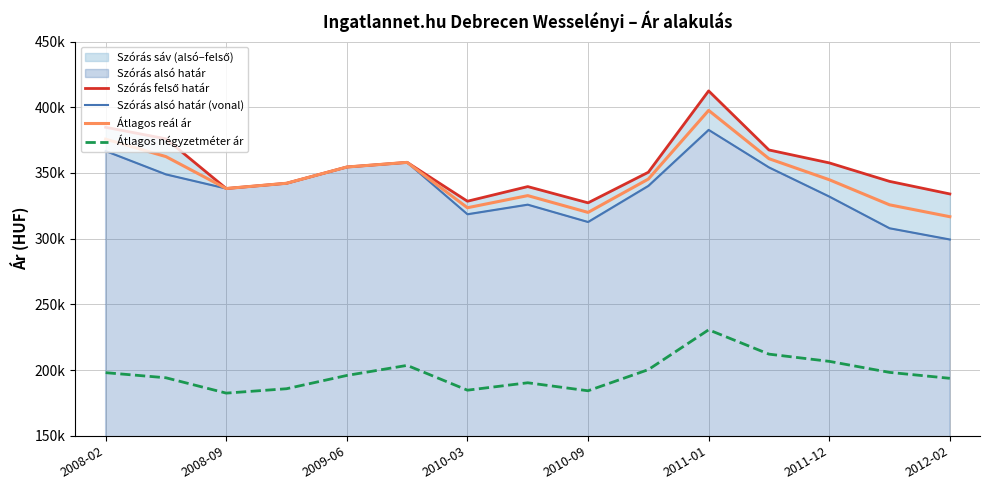

What position from the right is 11?

4